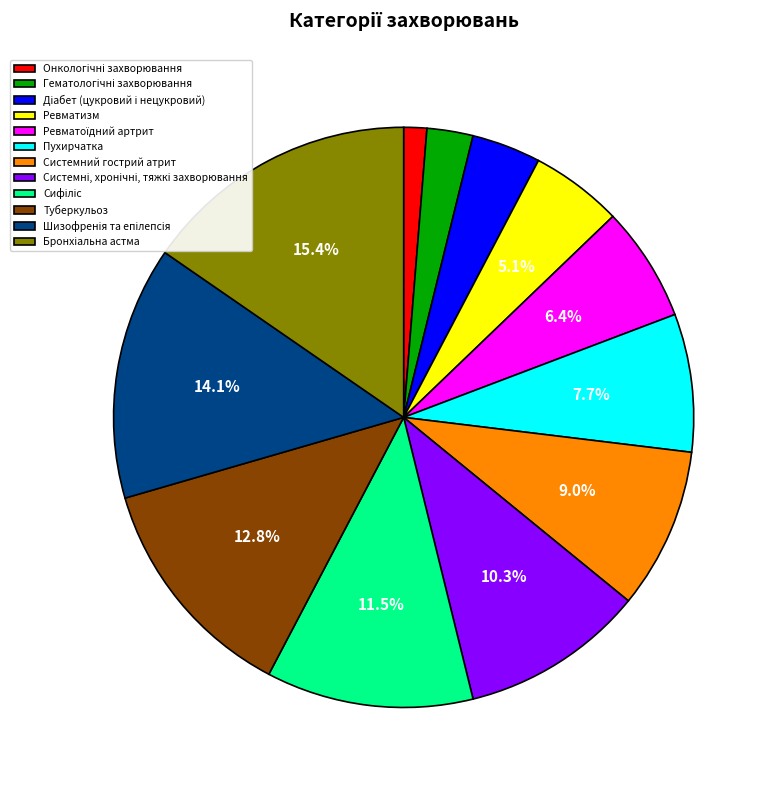

What is the total percentage of Системний гострий атрит and Ревматизм?

14.1%